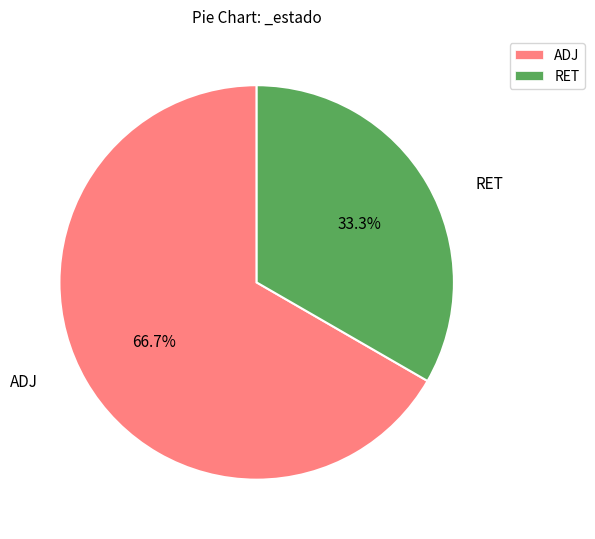

Between RET and ADJ, which is larger?

ADJ